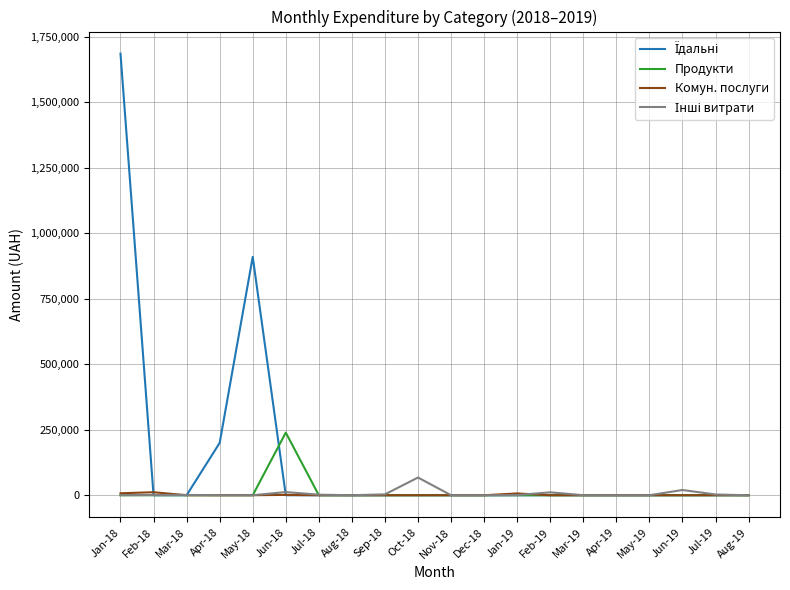

The Продукти series shows -153081.5 at Jul-19. True or false?

False